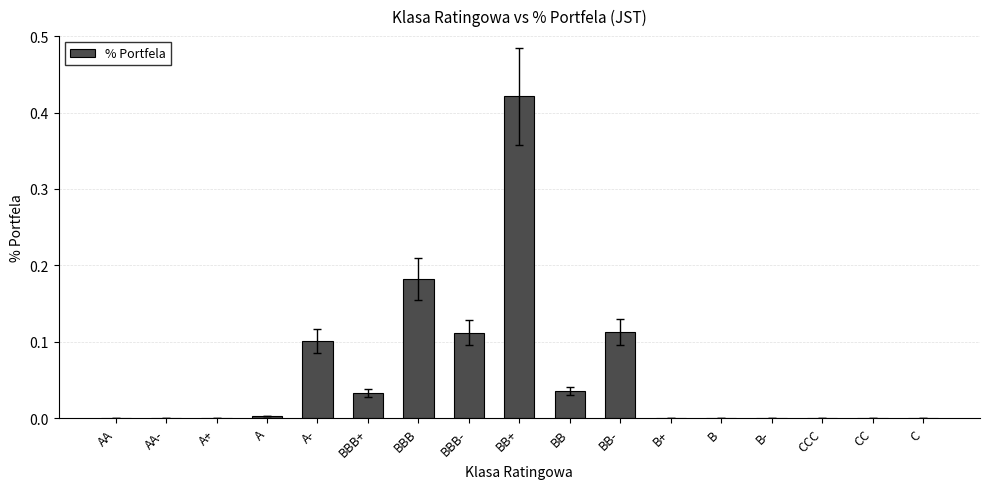

What is the sum of all values?

1.0